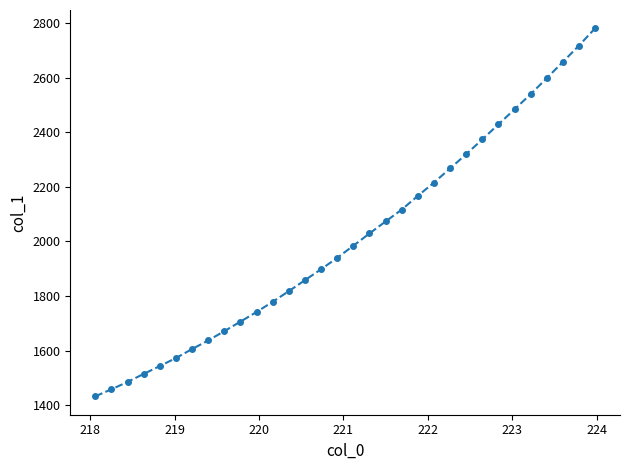

How many categories are shown in the chart?

32